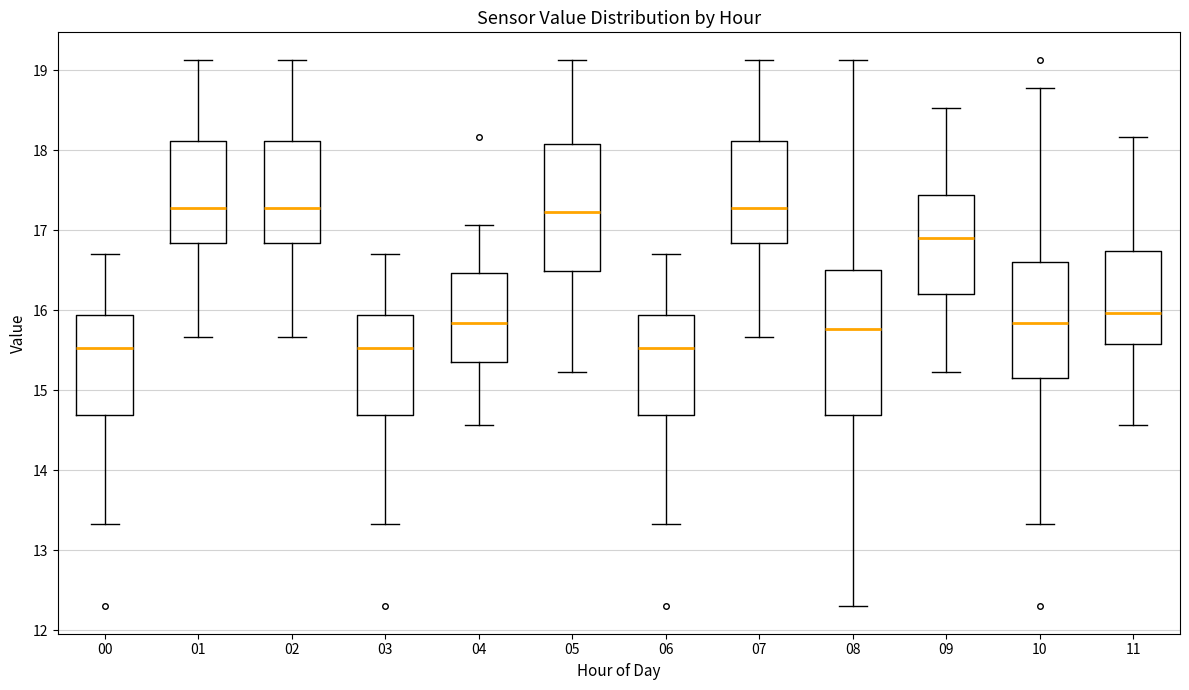

Reading left to right, read every box against the y-axis: the position of its median line, the range the box covers, and the ends of its whiskers. The values are not printed on the chart, so give them approximately, as read against the axis.

00: median 15.5, box 14.7 to 15.9, whiskers 13.3 to 16.7
01: median 17.3, box 16.8 to 18.1, whiskers 15.7 to 19.1
02: median 17.3, box 16.8 to 18.1, whiskers 15.7 to 19.1
03: median 15.5, box 14.7 to 15.9, whiskers 13.3 to 16.7
04: median 15.8, box 15.4 to 16.5, whiskers 14.6 to 17.1
05: median 17.2, box 16.5 to 18.1, whiskers 15.2 to 19.1
06: median 15.5, box 14.7 to 15.9, whiskers 13.3 to 16.7
07: median 17.3, box 16.8 to 18.1, whiskers 15.7 to 19.1
08: median 15.8, box 14.7 to 16.5, whiskers 12.3 to 19.1
09: median 16.9, box 16.2 to 17.4, whiskers 15.2 to 18.5
10: median 15.8, box 15.1 to 16.6, whiskers 13.3 to 18.8
11: median 16.0, box 15.6 to 16.7, whiskers 14.6 to 18.2